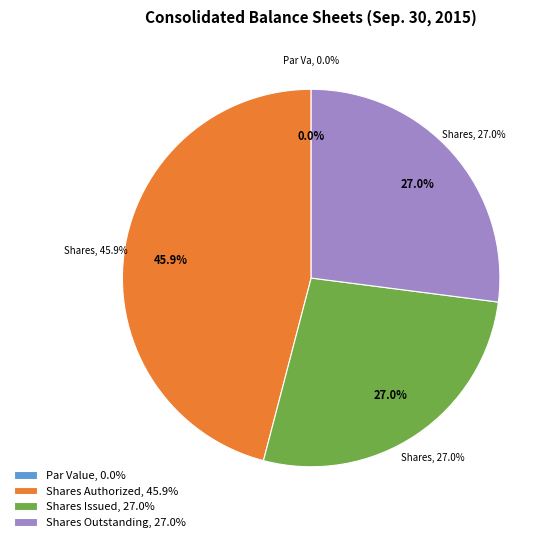

Is there a majority slice in this chart?

No